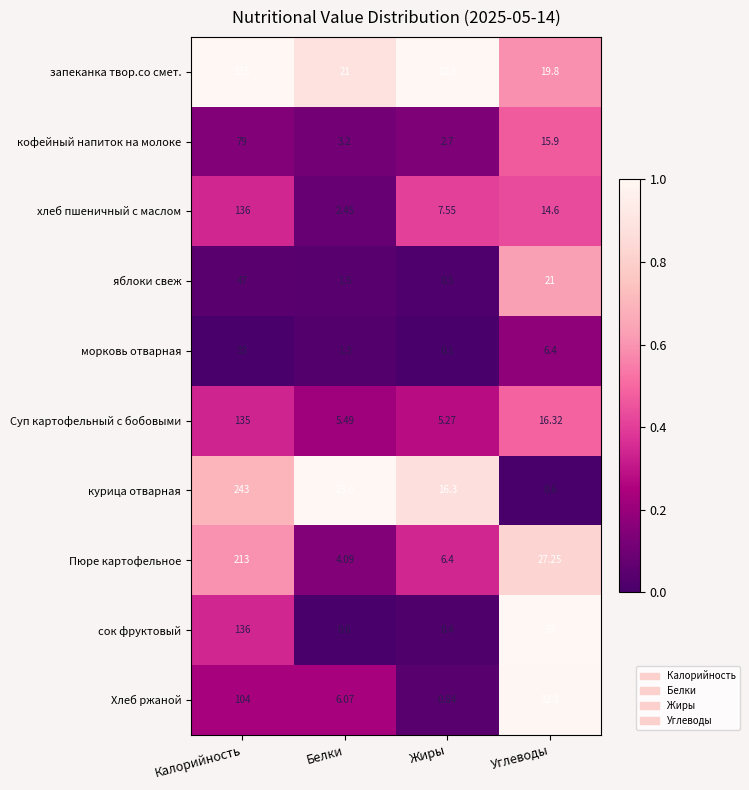

At which category does the chart reach its peak across all series?

Калорийность